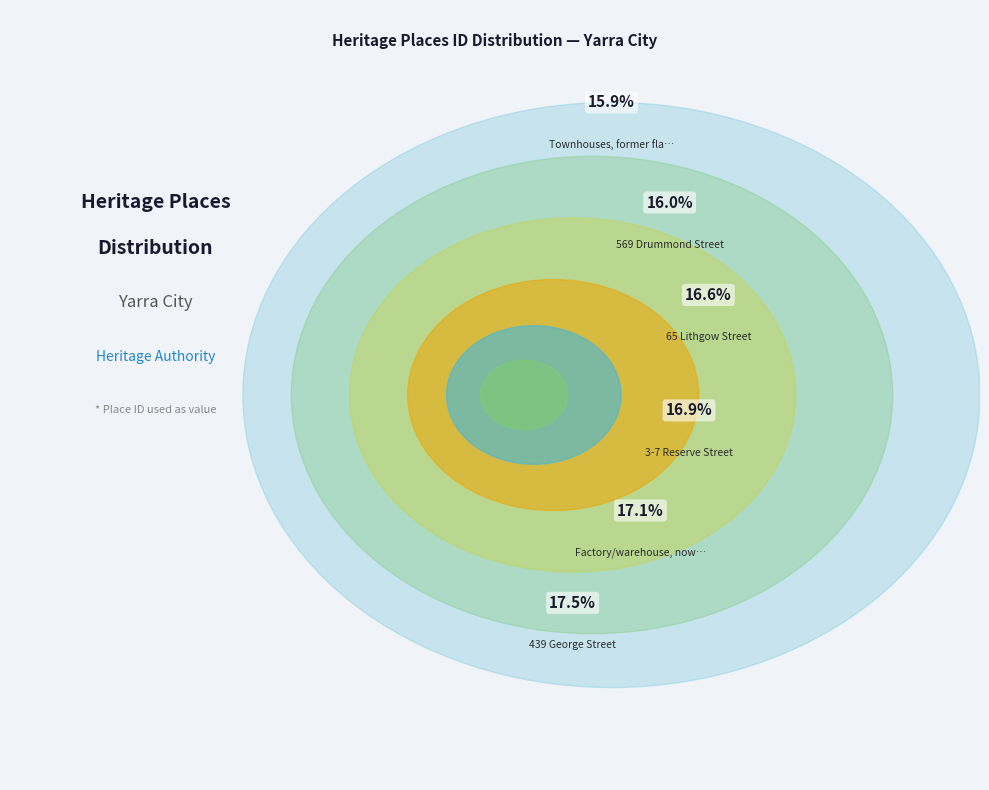

How many segments does this pie chart have?

6